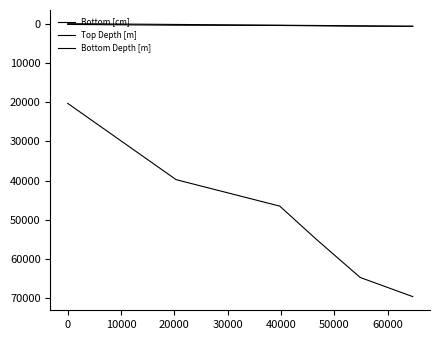

True or false: Top Depth [m] and Bottom [cm] intersect in this chart.

False